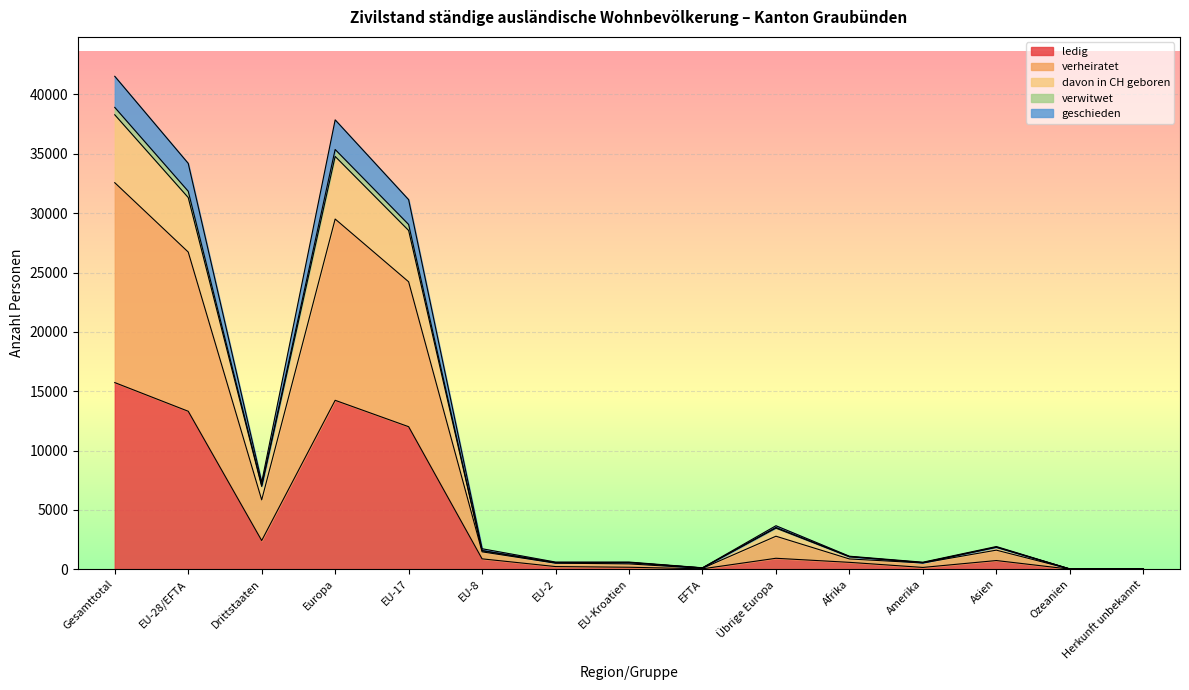

How many interior local valleys does the verwitwet series have?

4